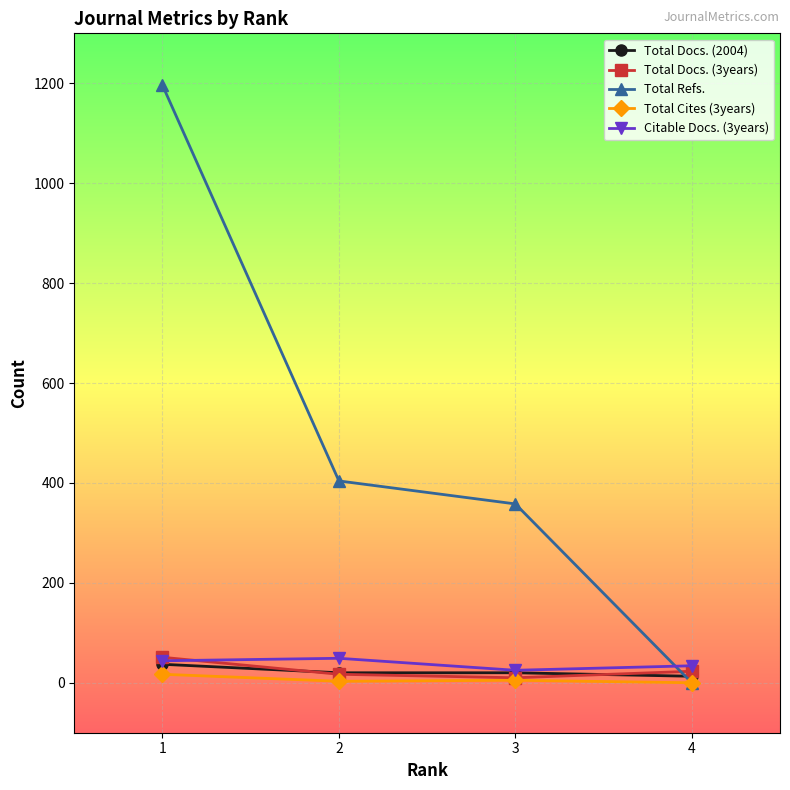

The value of Citable Docs. (3years) at 2 is 49. True or false?

True